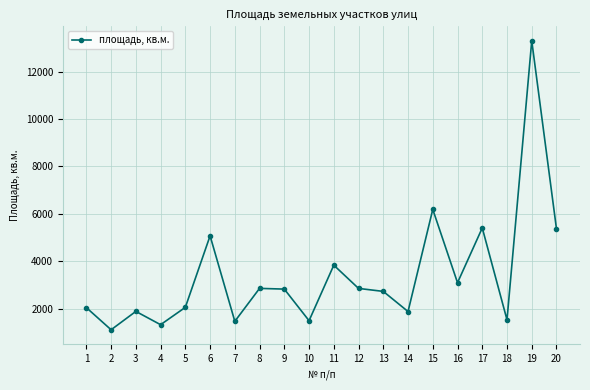

What is the value of the 5th point from the left?

2058